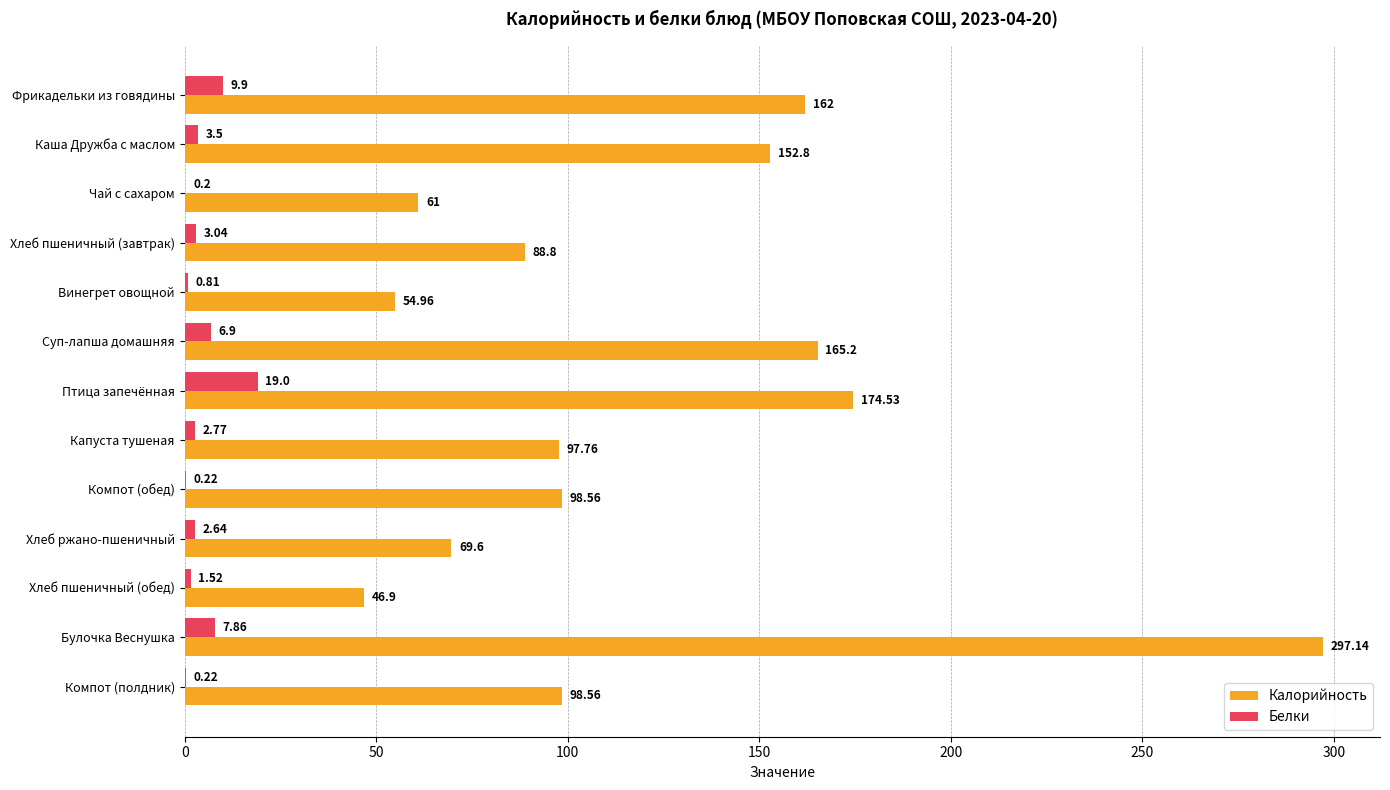

Which category has the highest value in the Белки series?

Птица запечённая